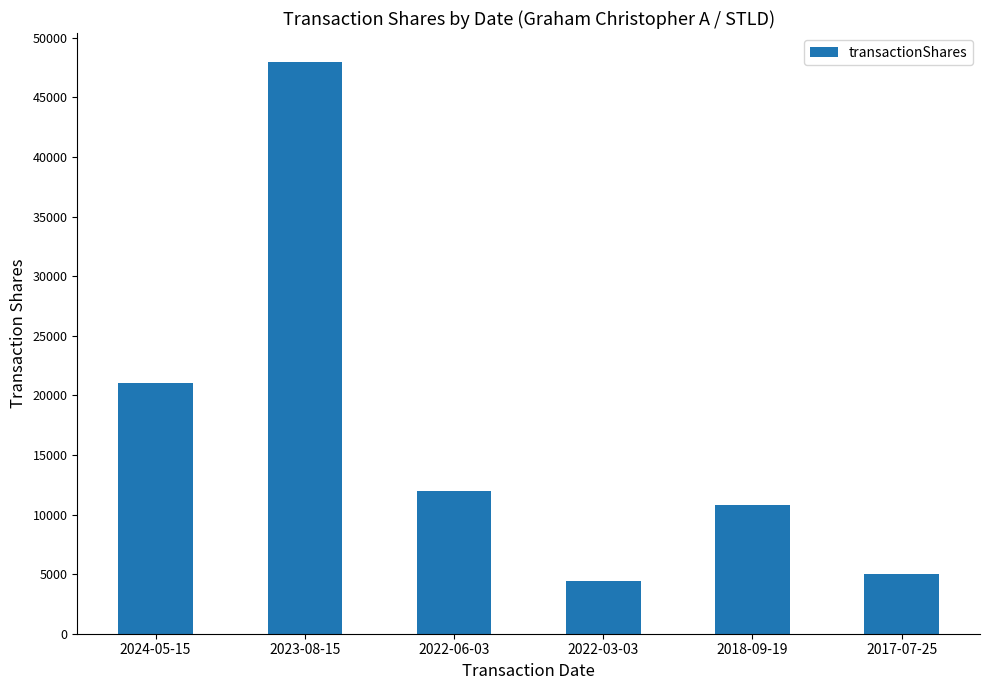

Count the number of categories in the chart.

6